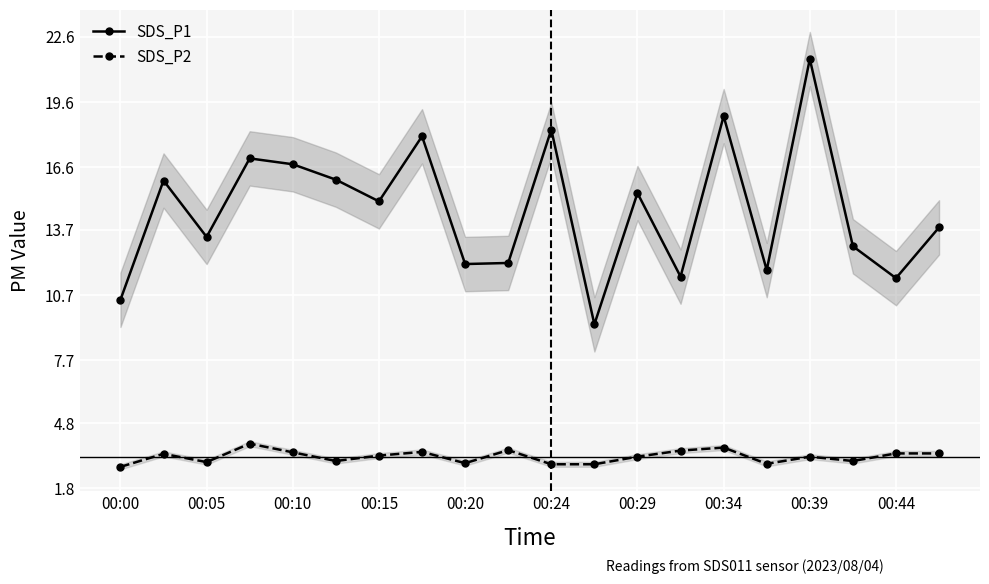

True or false: SDS_P1 and SDS_P2 intersect in this chart.

False